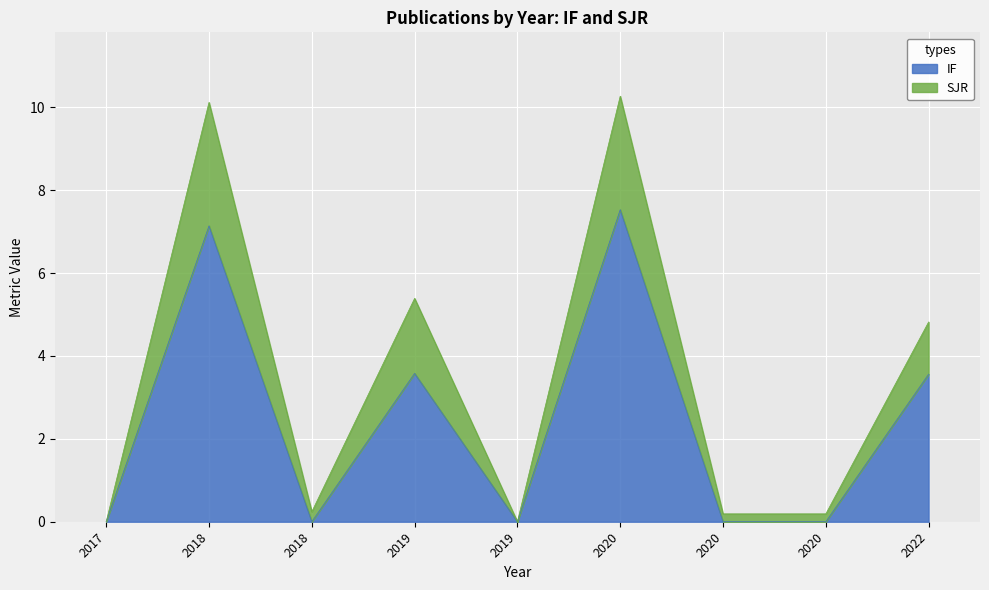

At which label does IF reach its minimum?

2017